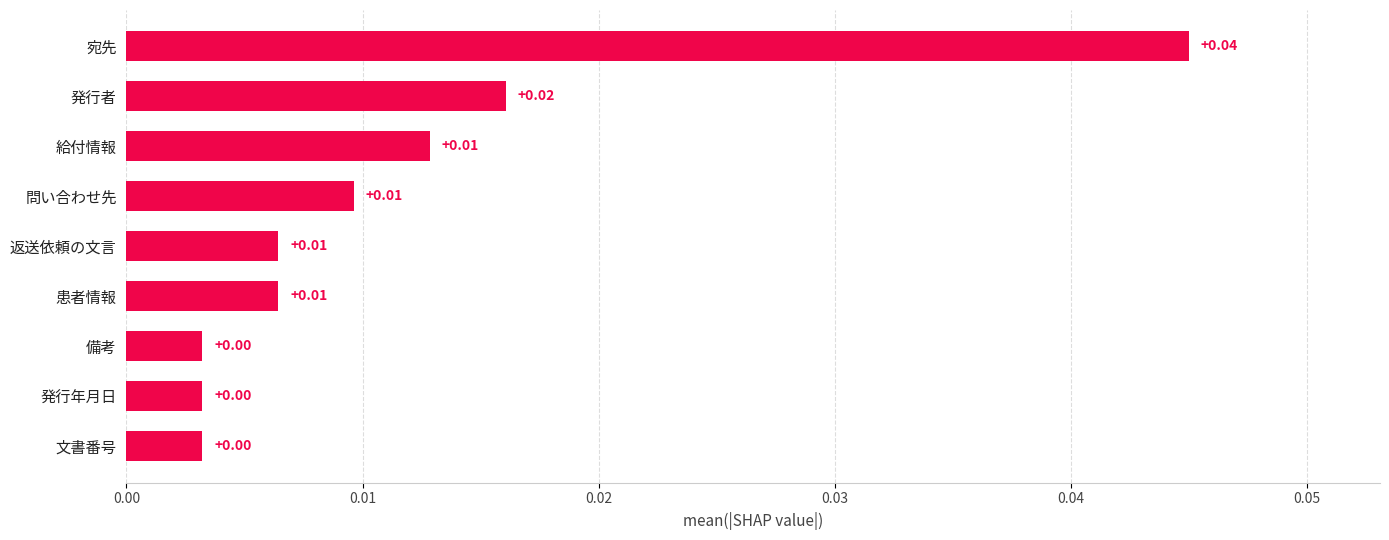

Which has a higher value, 文書番号 or 宛先?

宛先